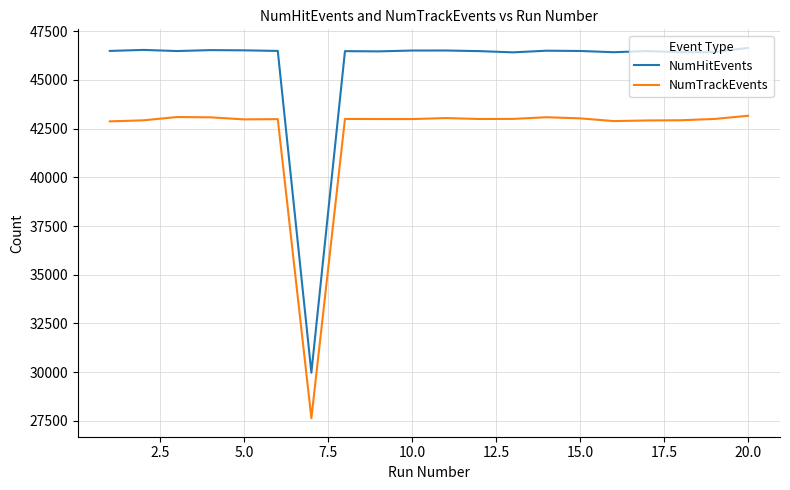

What is the maximum value for NumHitEvents?

46645